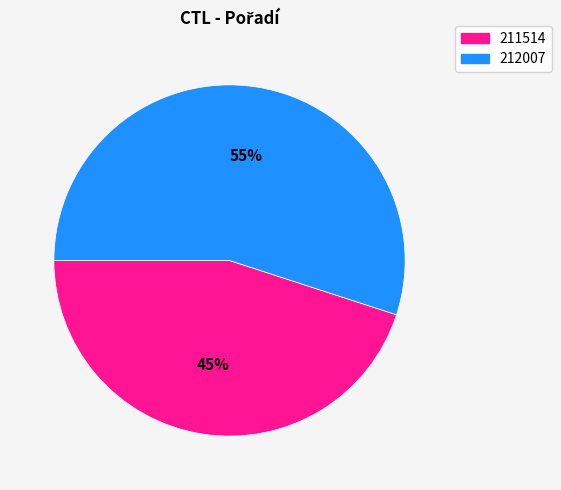

Which has a higher value, 211514 or 212007?

212007